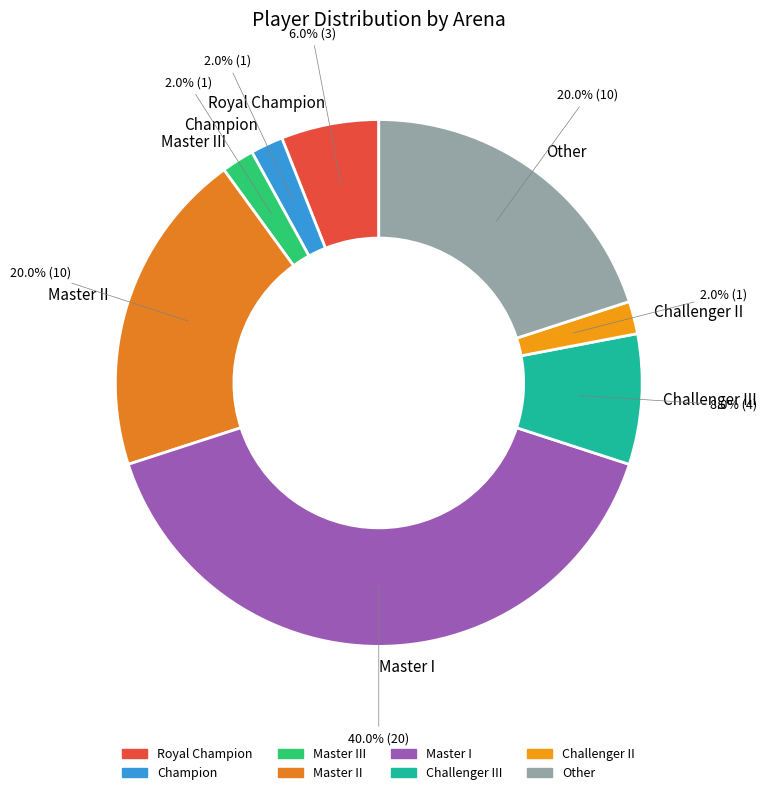

Which slice is the largest?

Master I